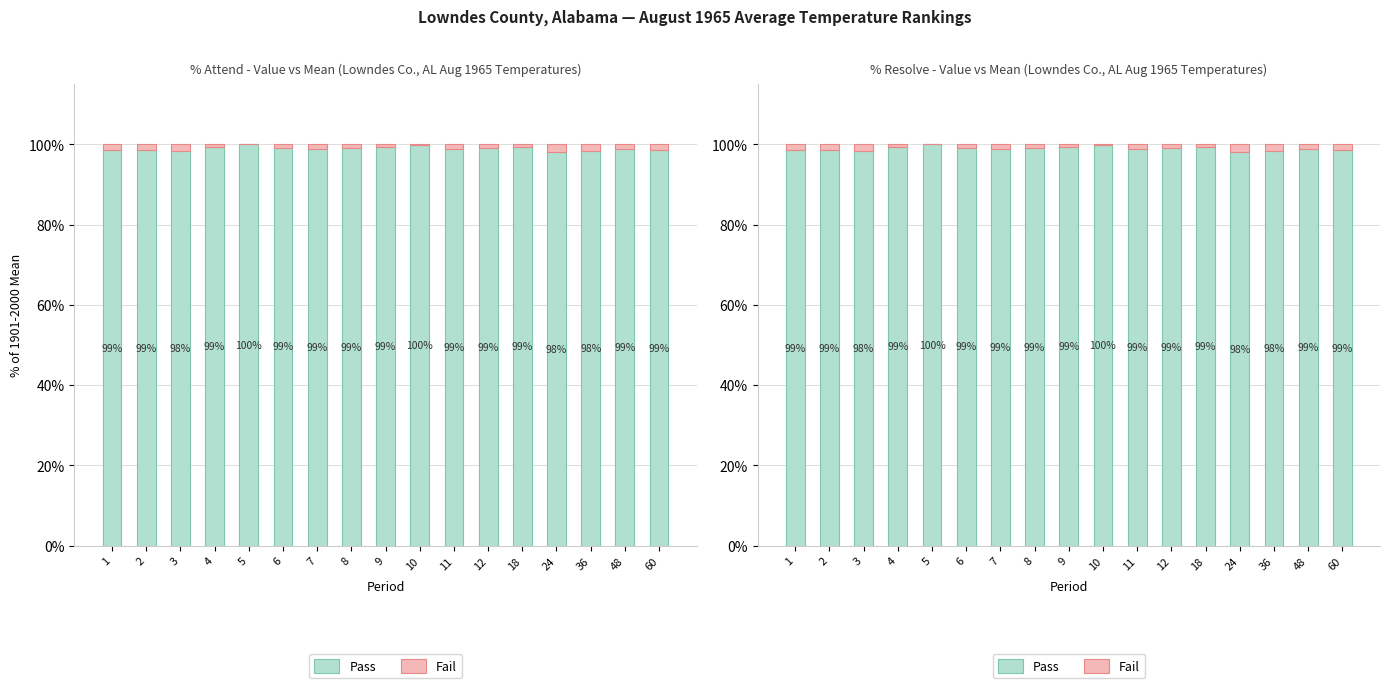

What is the total value across all series at 8?

100.0